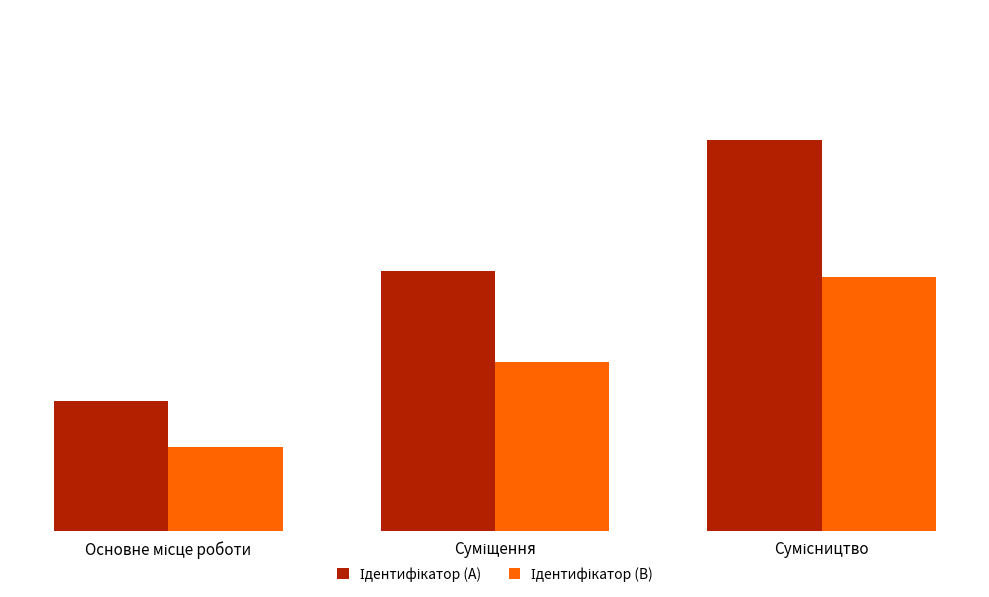

At which category does the chart reach its minimum across all series?

Основне місце роботи